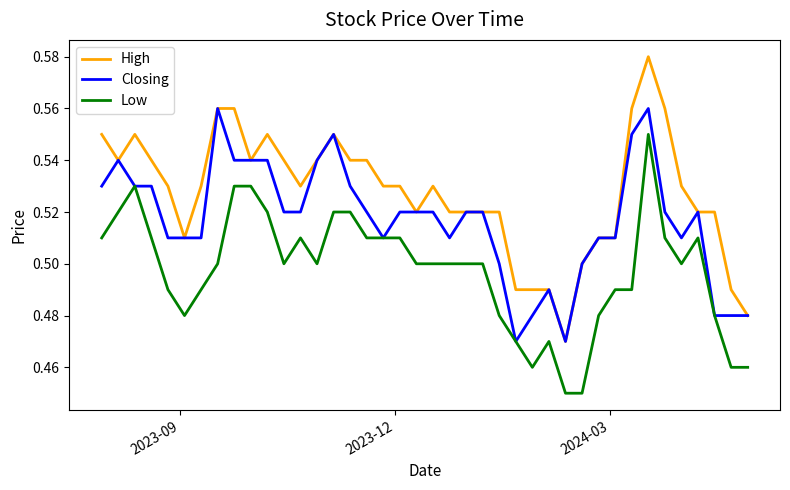

True or false: Low and High cross at least once.

False